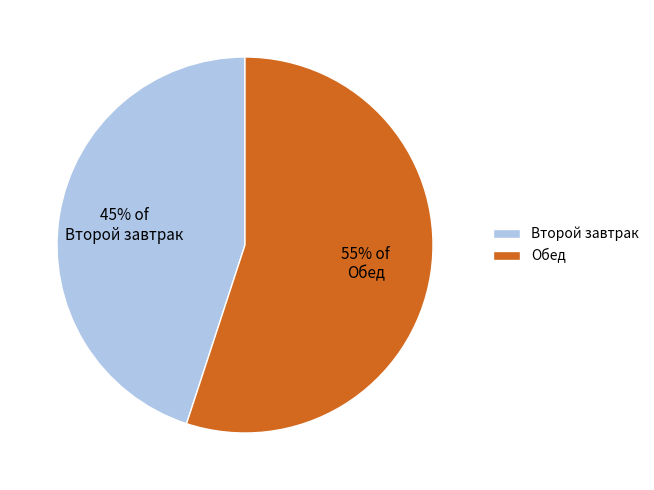

To the nearest percent, what is the difference between the Второй завтрак and Обед slice percentages?

10%